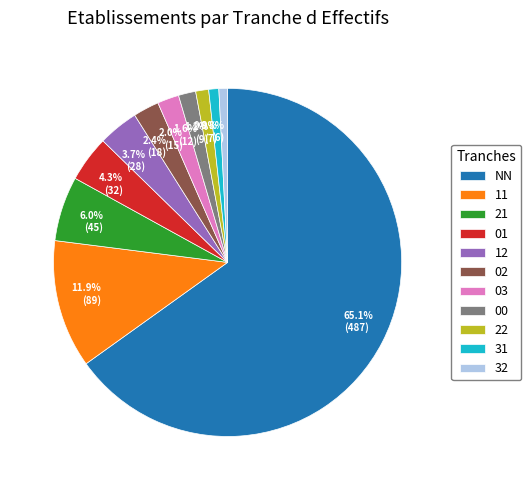

What is the majority slice?

NN